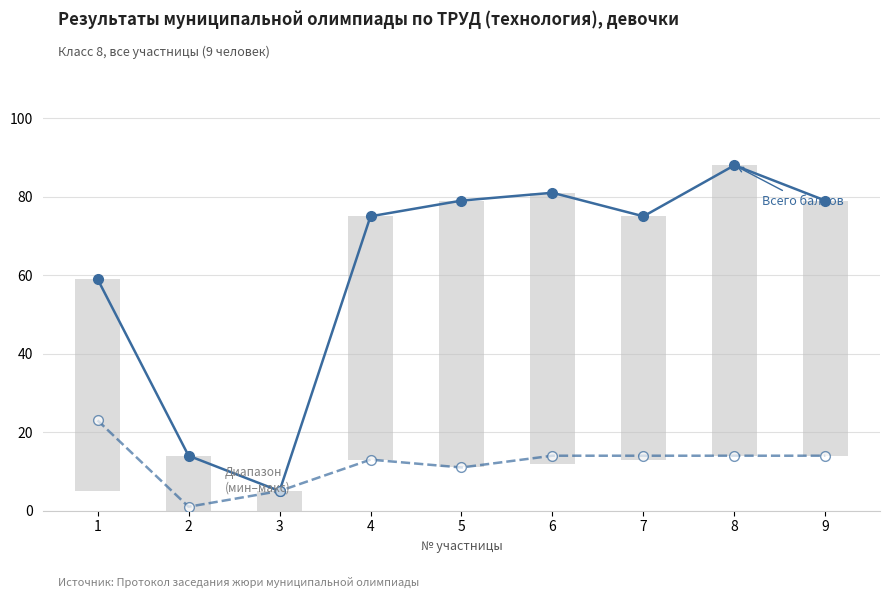

At which category is the sum across all series the highest?

8